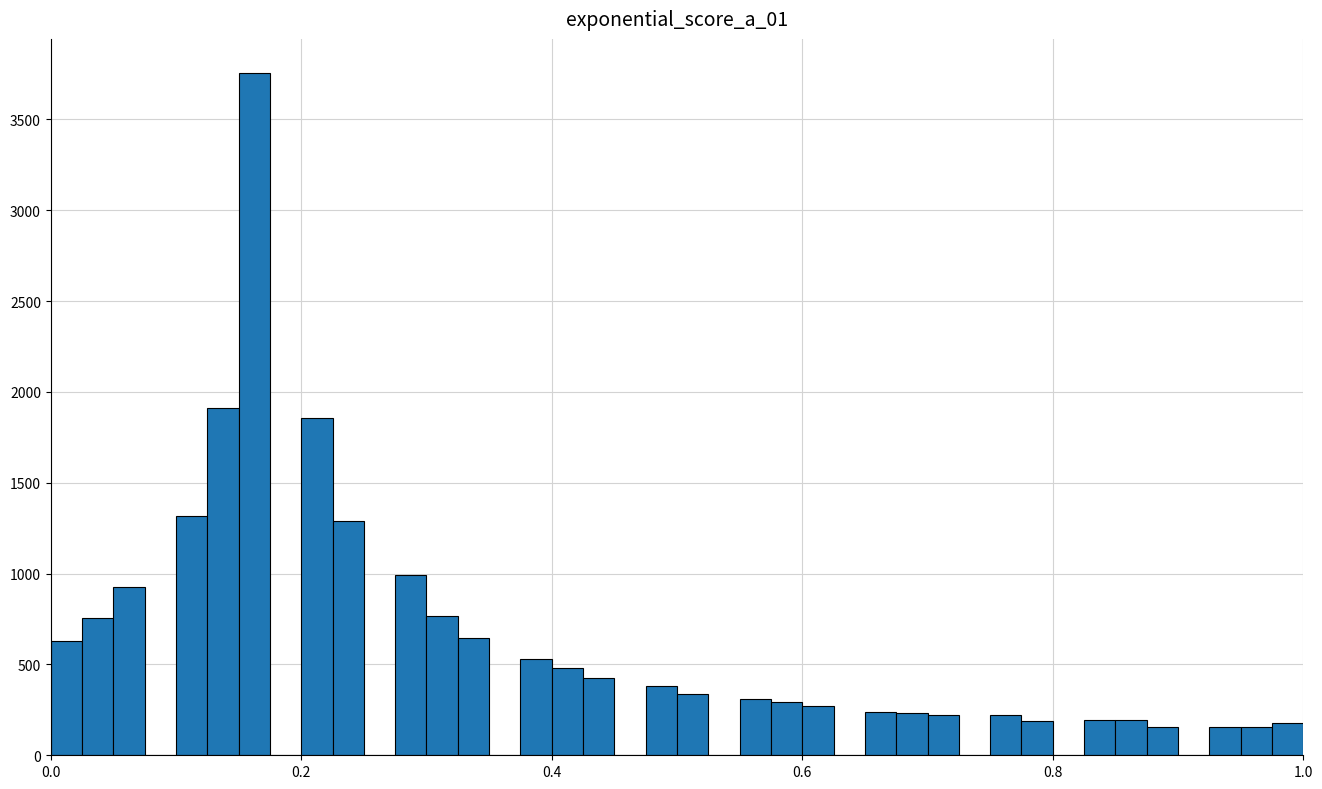

Read against the x-axis, roughly where is the centre of the tallest bar?

0.16